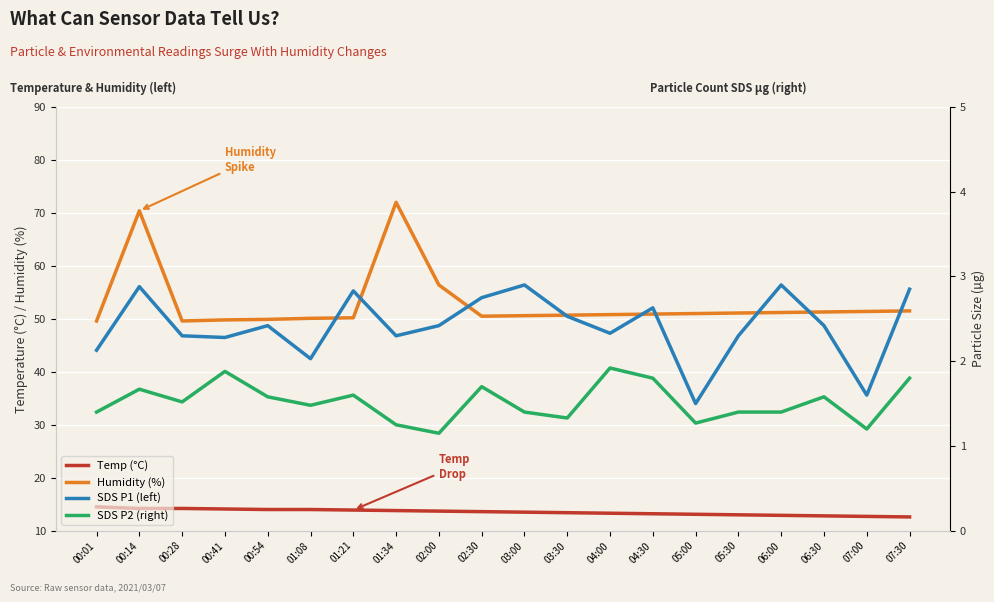

How many values in the Temp (°C) series are below 13?

4